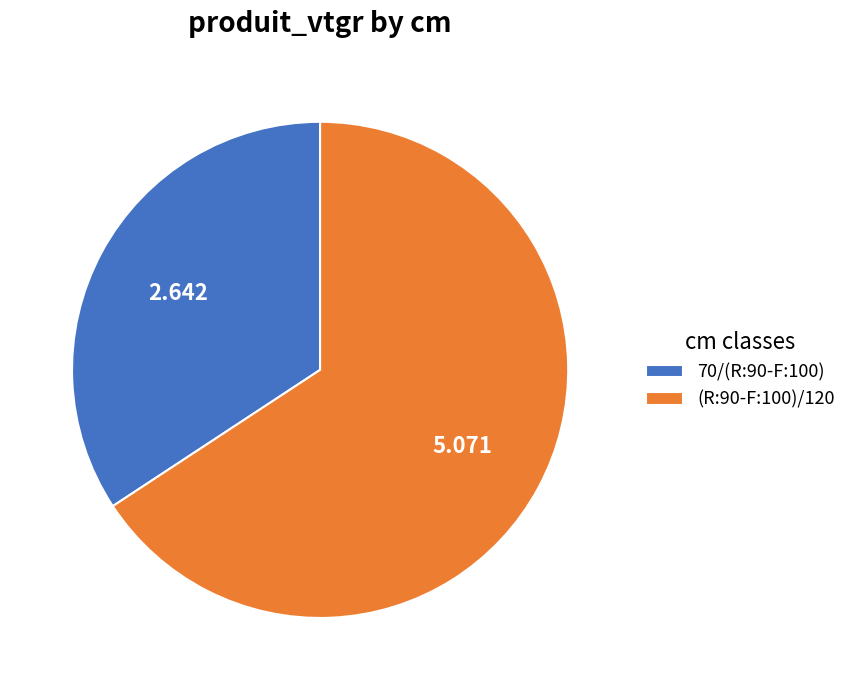

Is it true that (R:90-F:100)/120 is 66% of the pie?

True